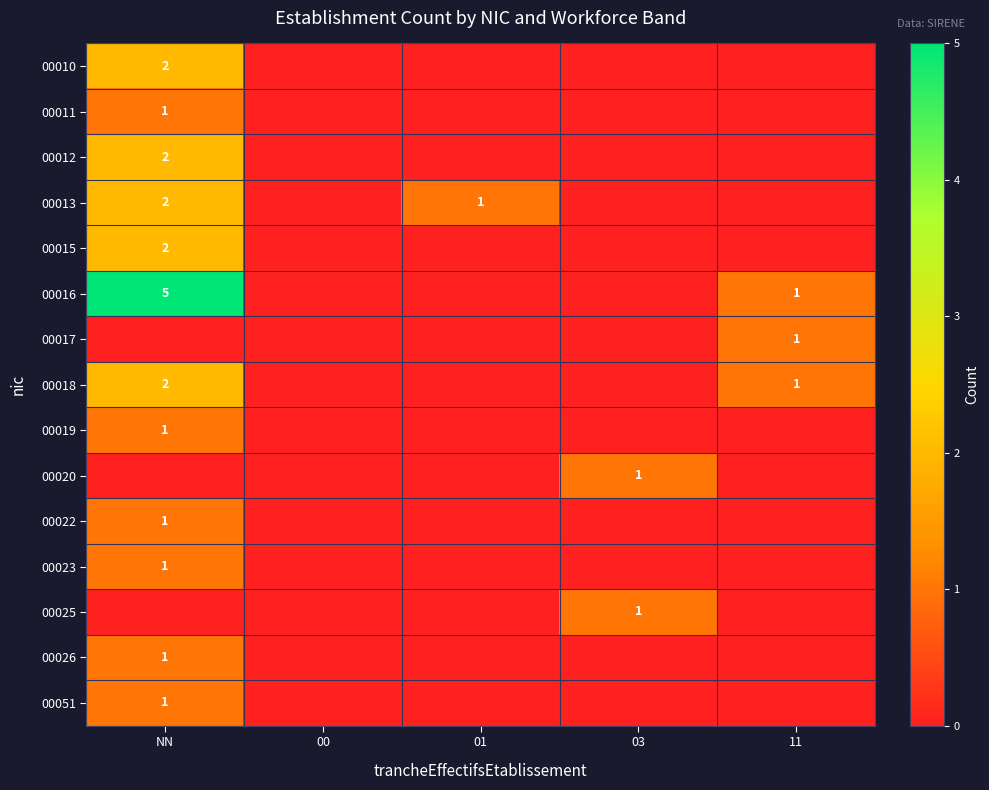

What is the difference between the highest and lowest values at 11?

1